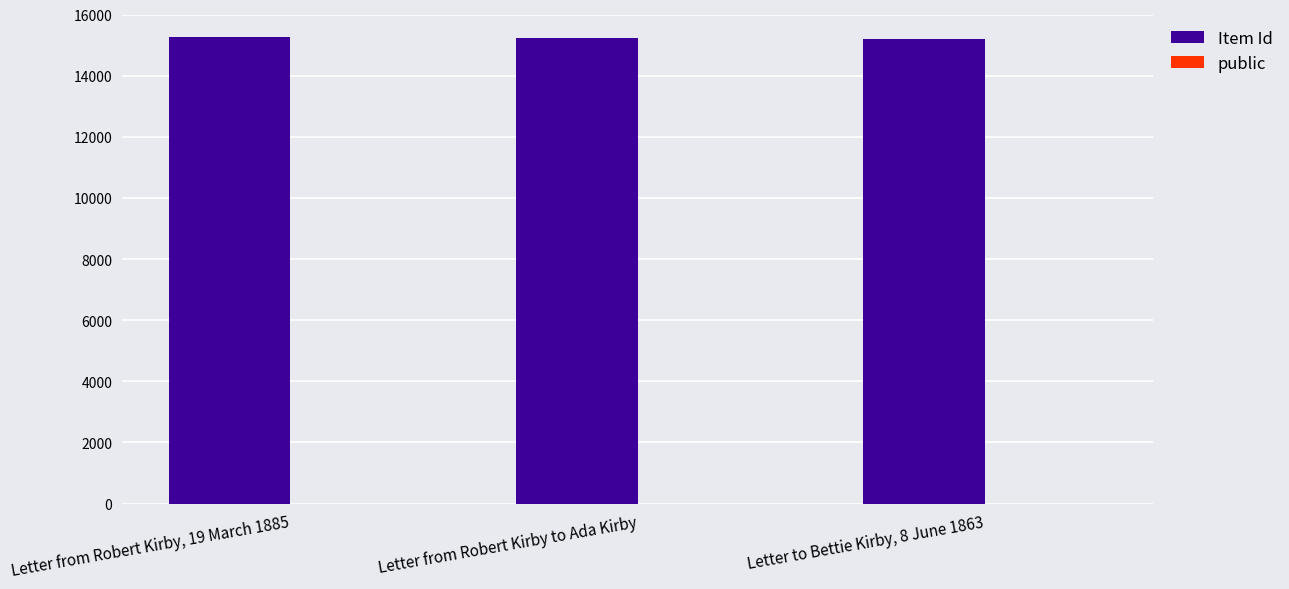

How many categories are shown in the chart?

3